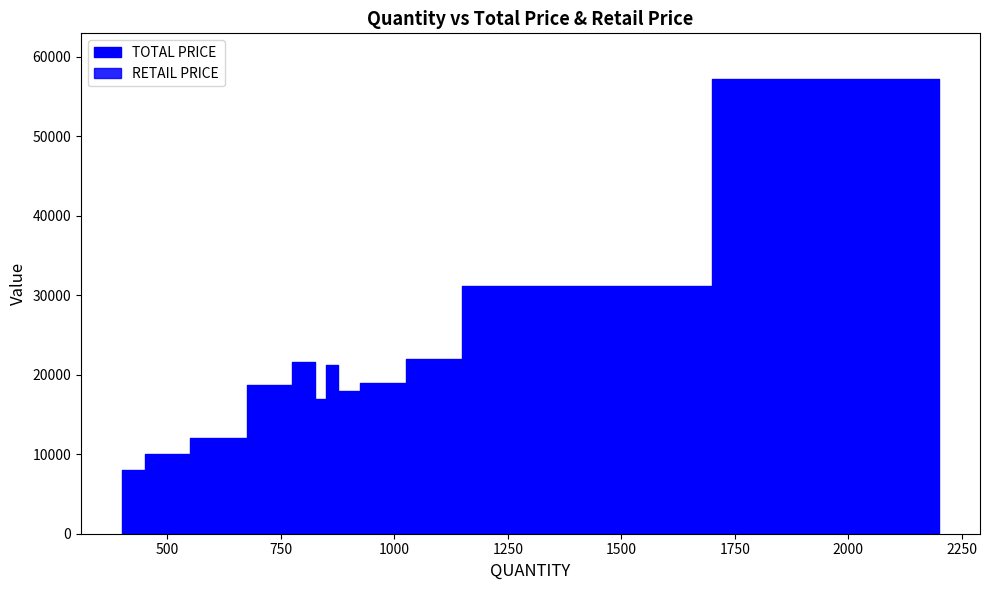

What is the label of the 15th point from the right?

400